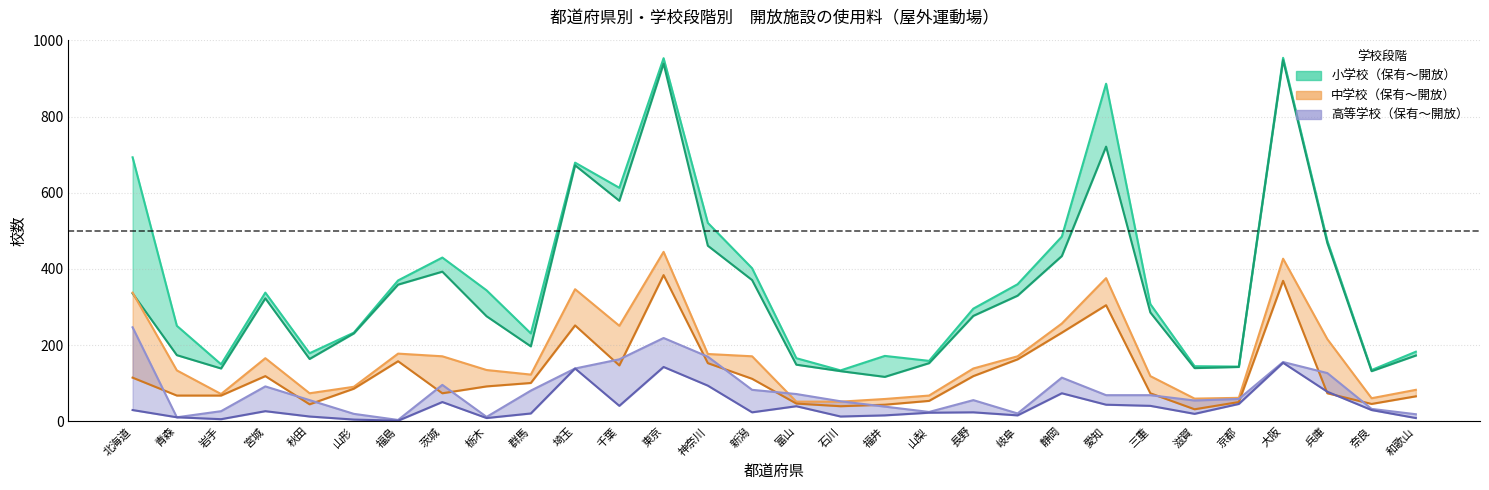

What is the sum of the 中学校_開放校数 values at 京都 and 静岡?

319